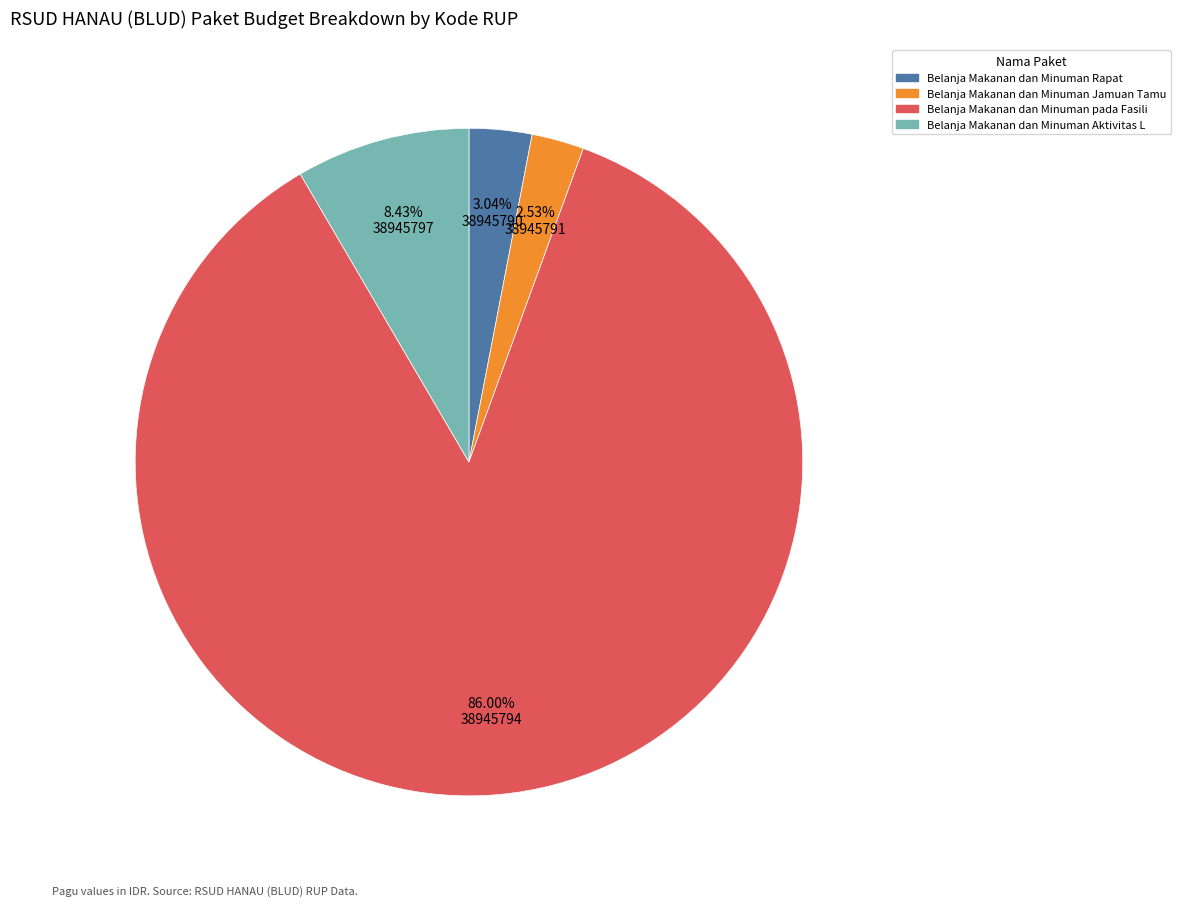

Does any single category account for the majority?

Yes